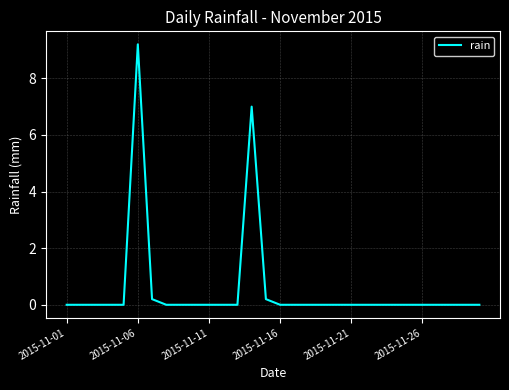

What is the greatest value displayed?

9.2